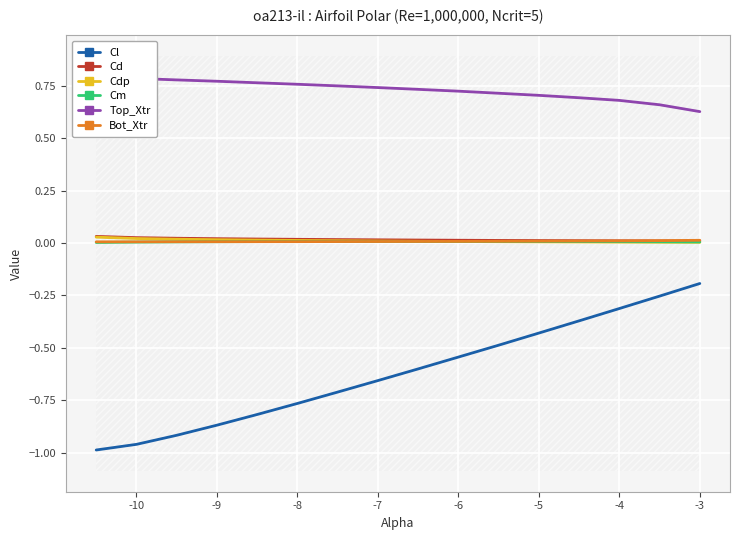

The Bot_Xtr series shows 0.0 at -8. True or false?

True